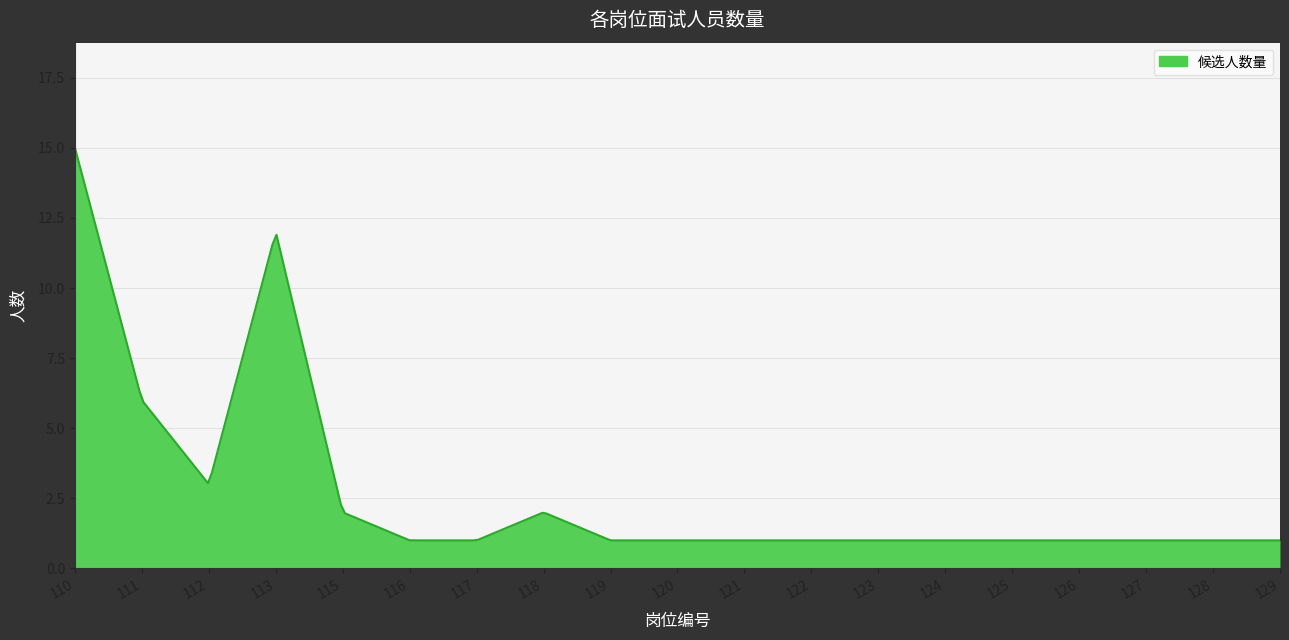

How many lines are shown in the chart?

1